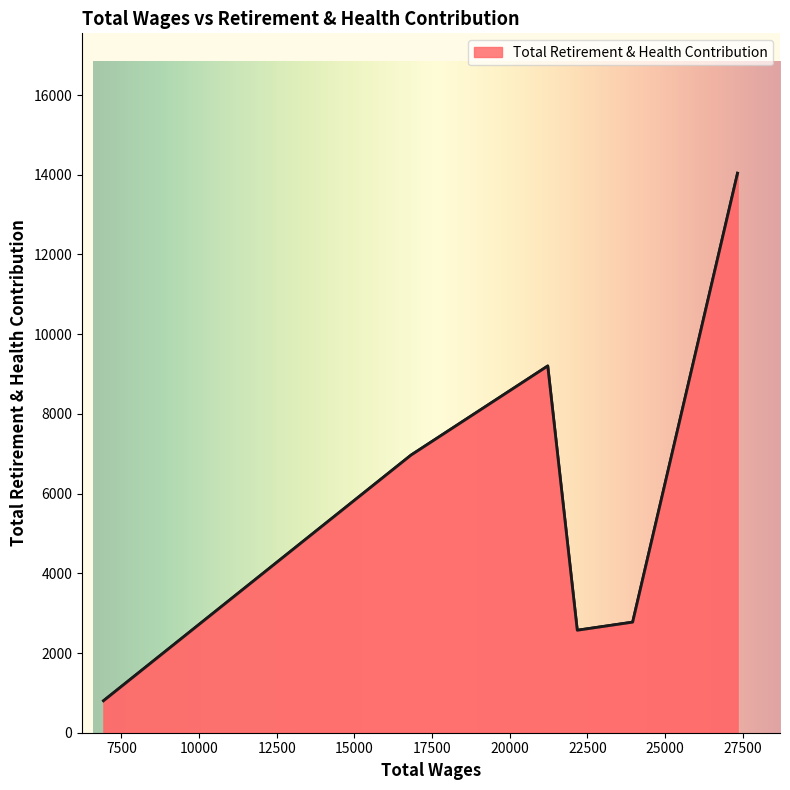

What is the minimum value shown in the chart?

803